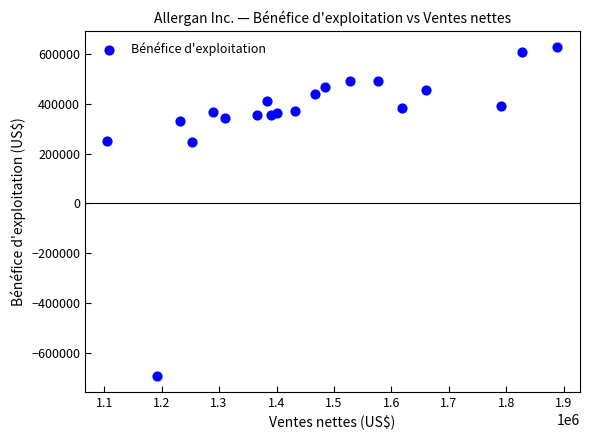

What is the range of Y values (max minus min)?

1317700